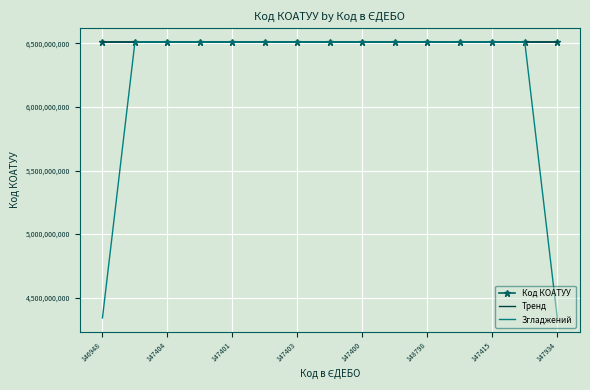

What is the minimum value for Згладжений?

4340466666.7